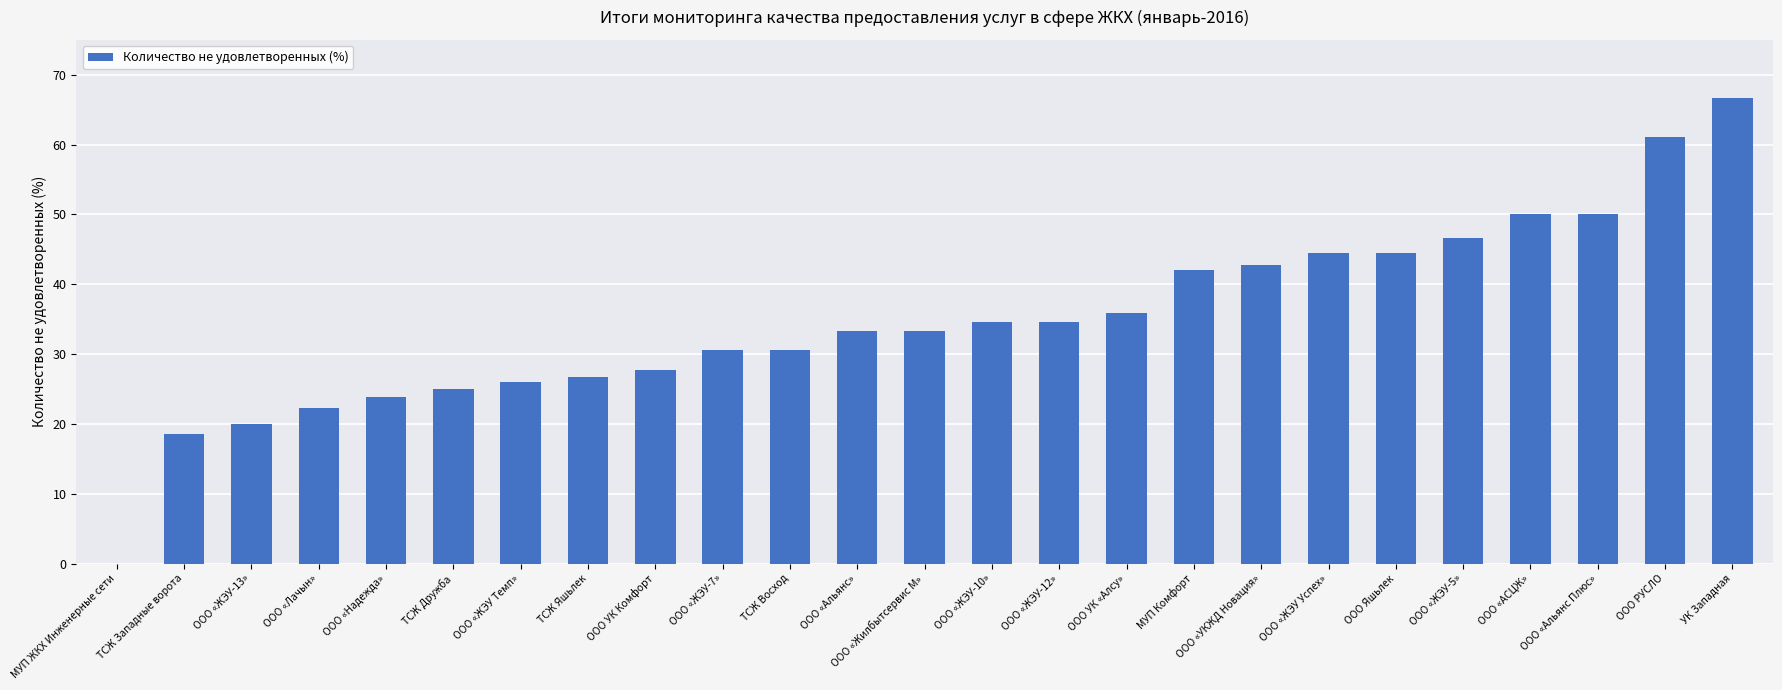

Which category has the highest value across all series?

УК Западная